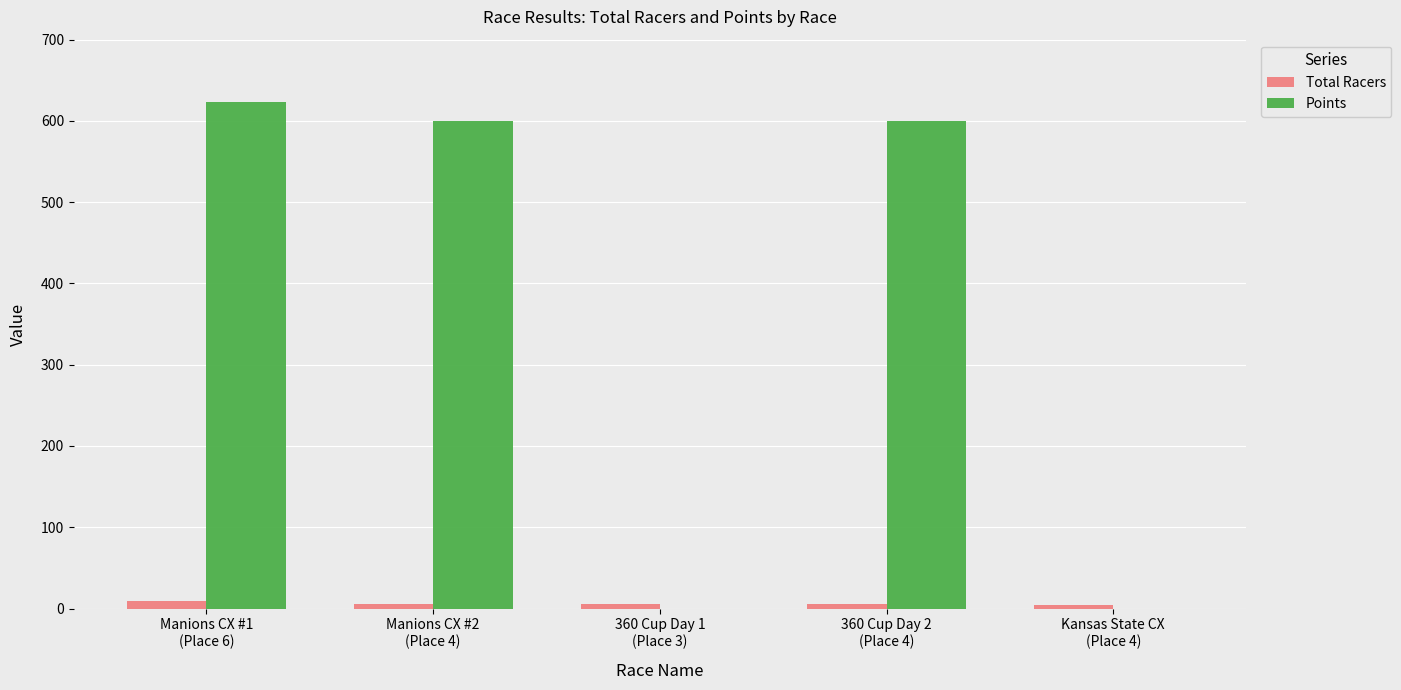

What is the sum of all Total Racers values?

30.0